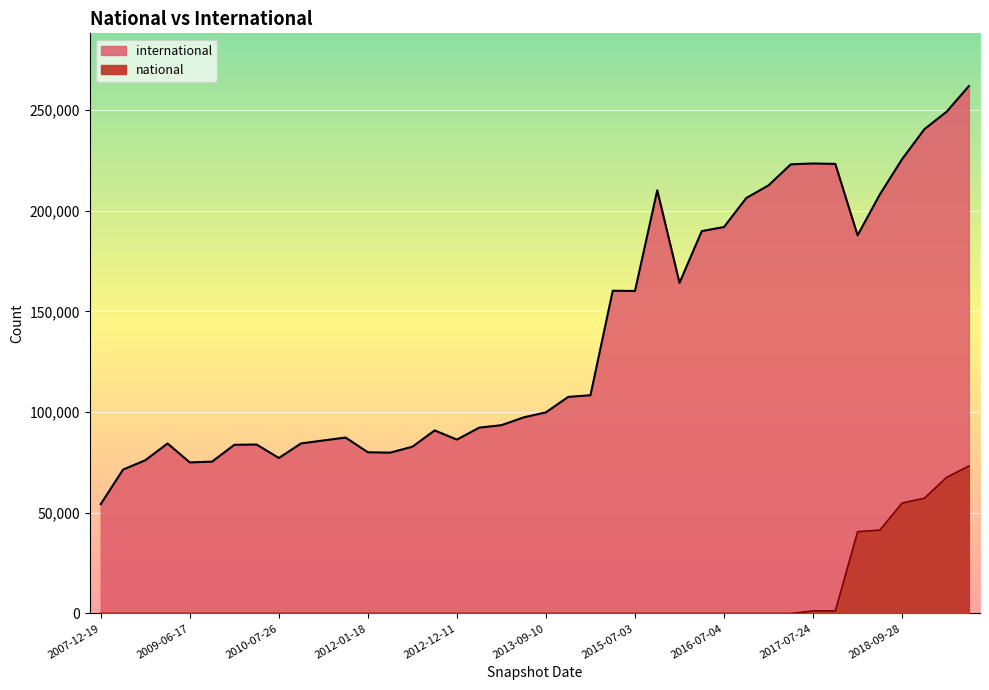

Is it true that international equals 329414 at 2017-07-24?

False